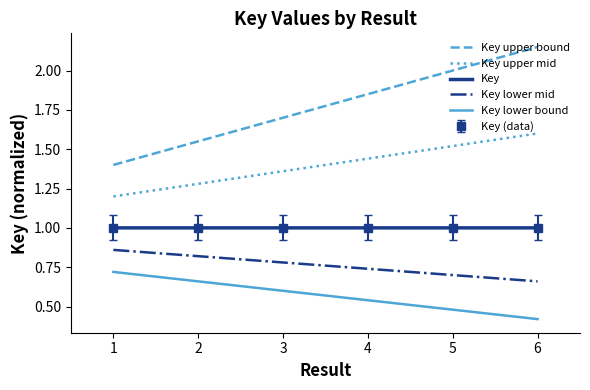

Which series has the largest total across all categories?

Key upper bound